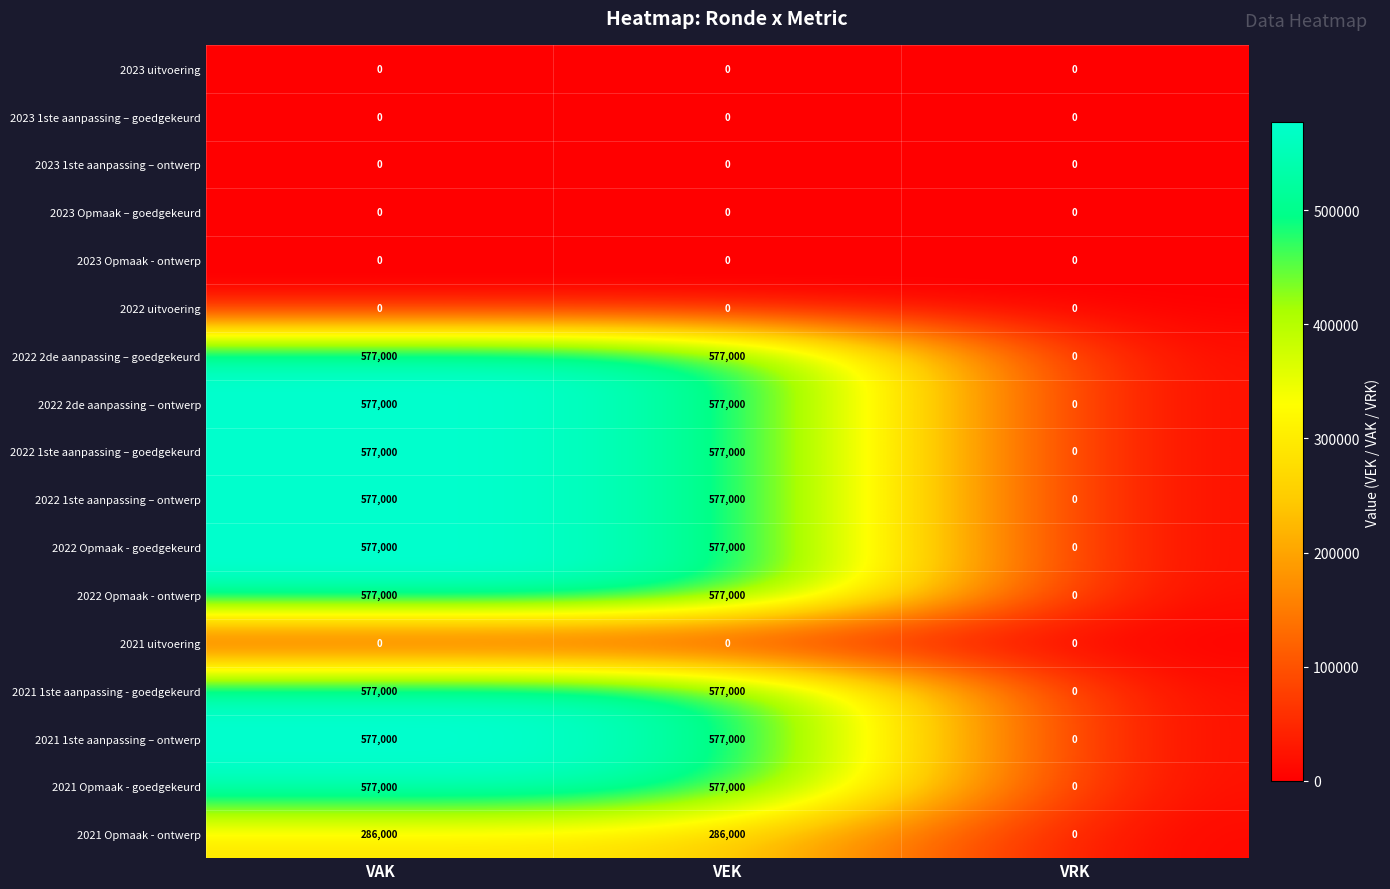

How many categories are shown in the chart?

3